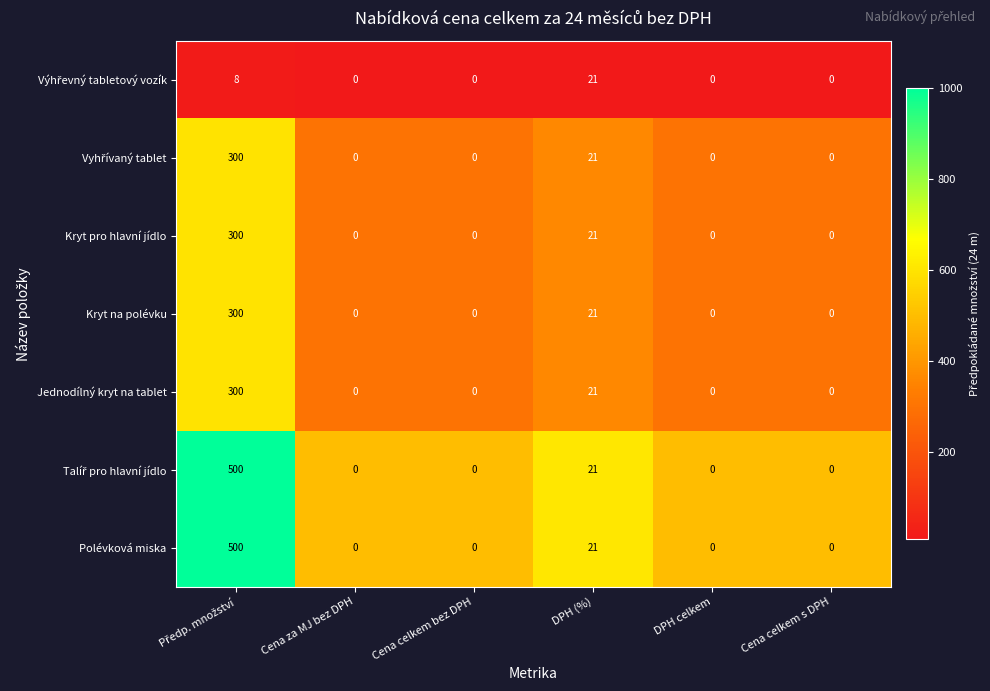

What is the difference between the maximum and minimum values in the Kryt pro hlavní jídlo series?

300